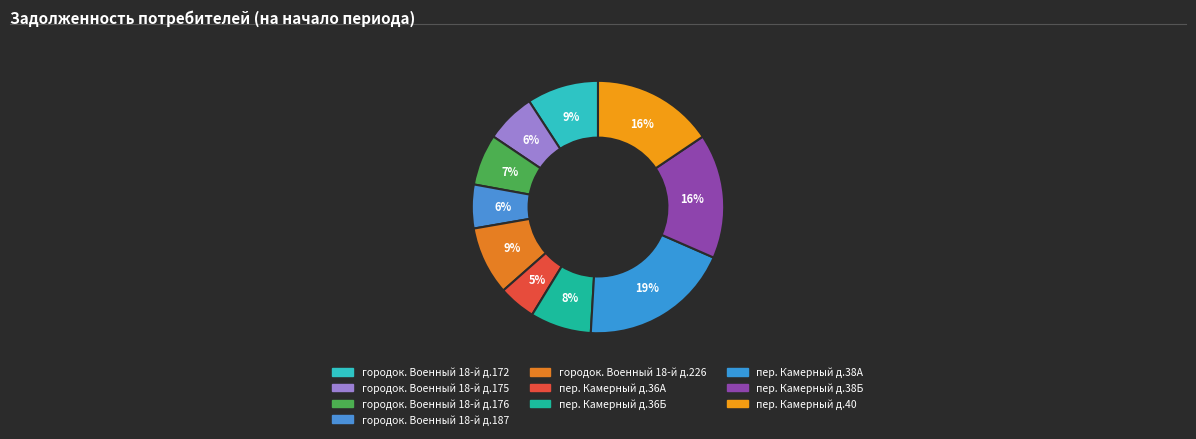

Is it true that городок. Военный 18-й д.172 is 9% of the pie?

True